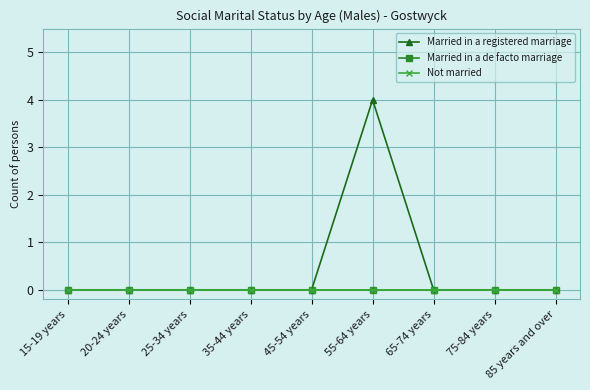

Is this an area chart (filled region under the line)?

No